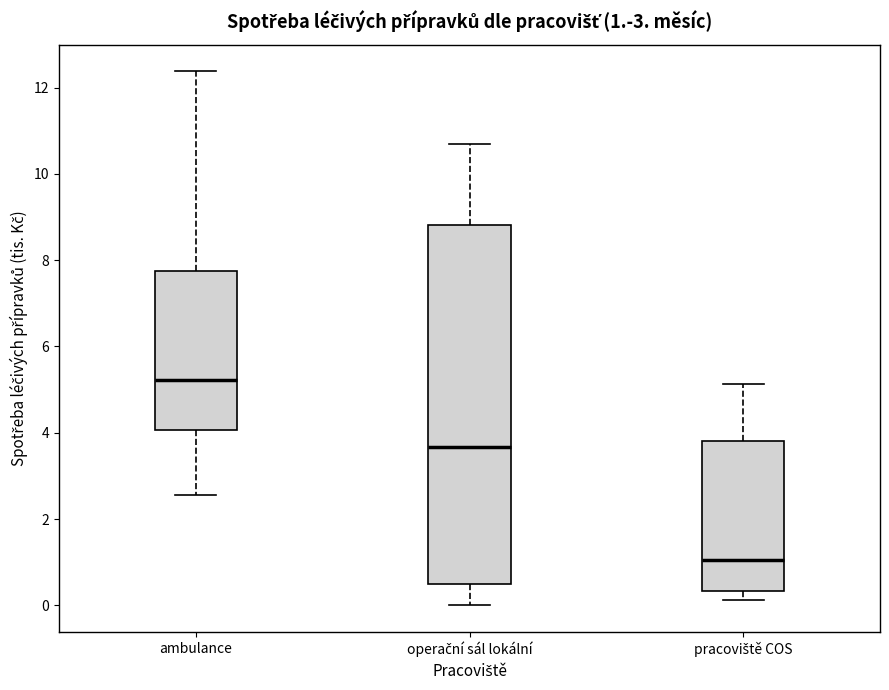

Comparing the boxes themselves (not the whiskers), which one is the tallest?

operační sál lokální